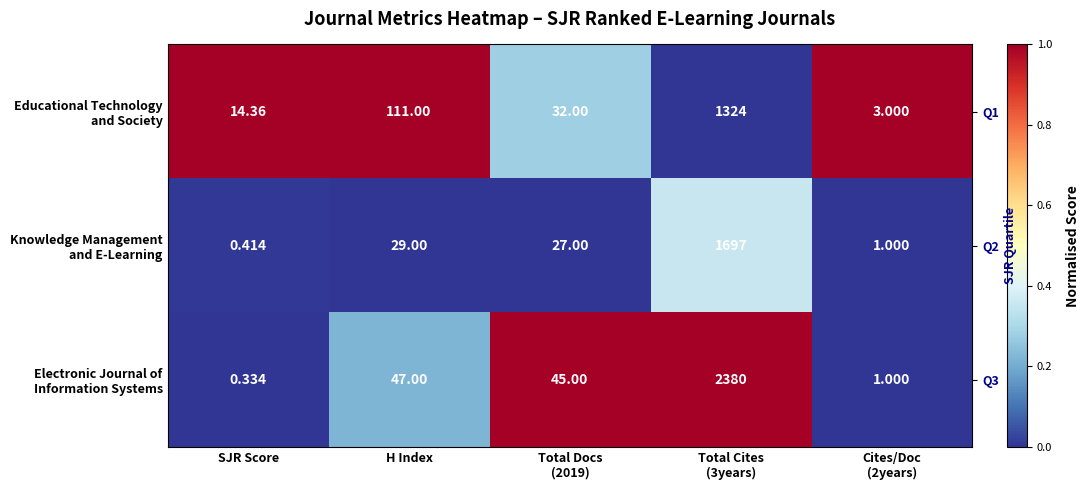

List the series in order of their overall mean, highest first.

Educational Technology and Society, Electronic Journal of Information Systems, Knowledge Management and E-Learning